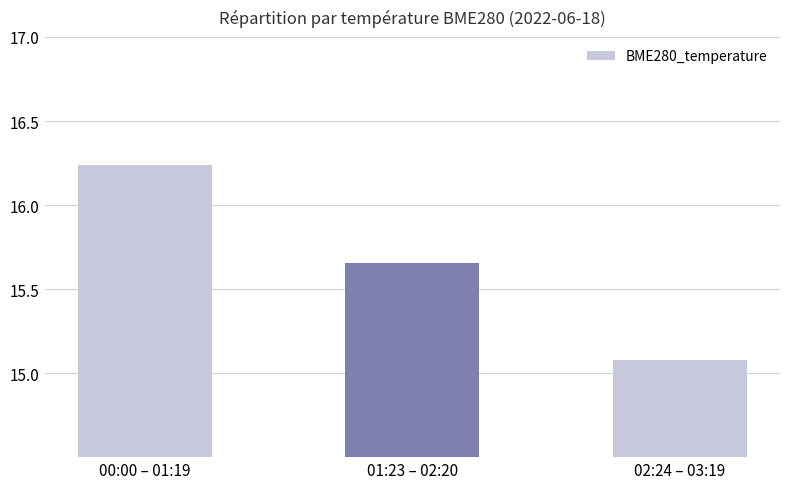

How many bars are there in total?

3